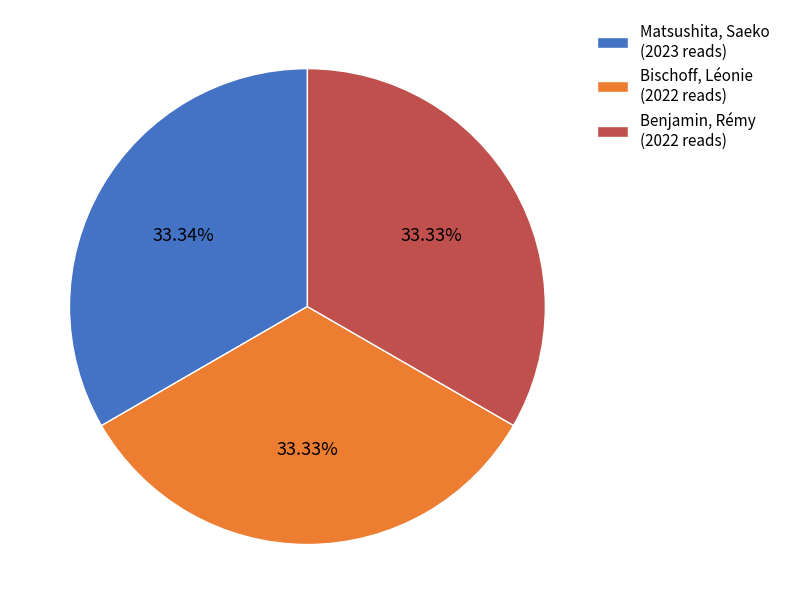

What percentage is the Benjamin, Rémy slice, to the nearest percent?

33%